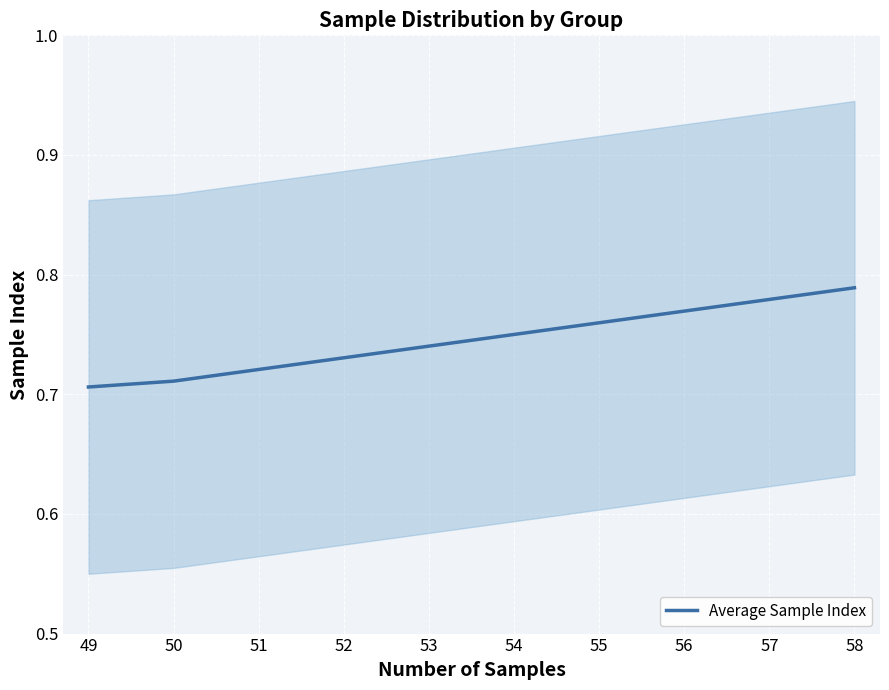

Between 58 and 50, which is larger?

58